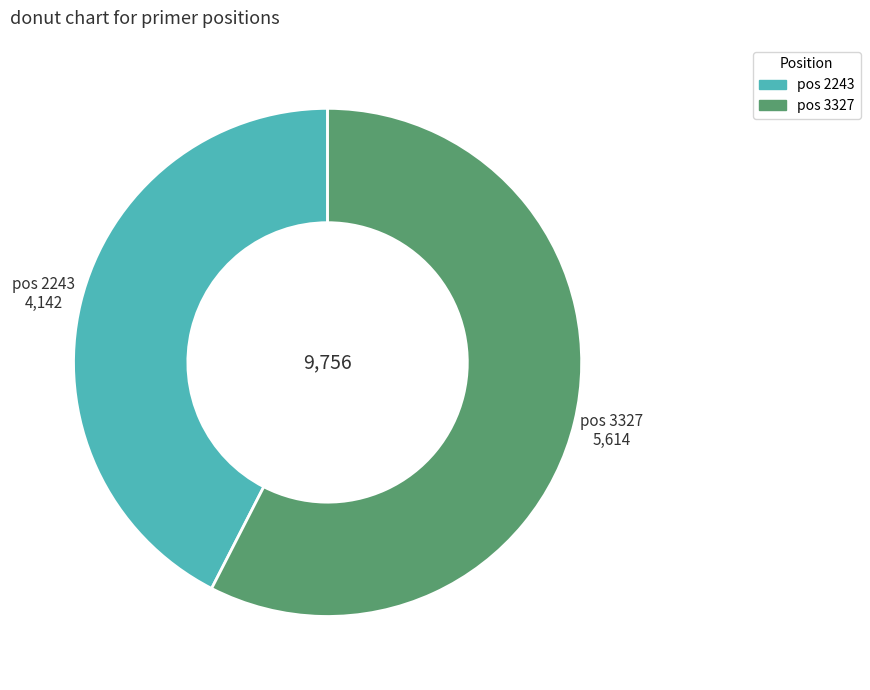

Count the number of slices in the pie.

2